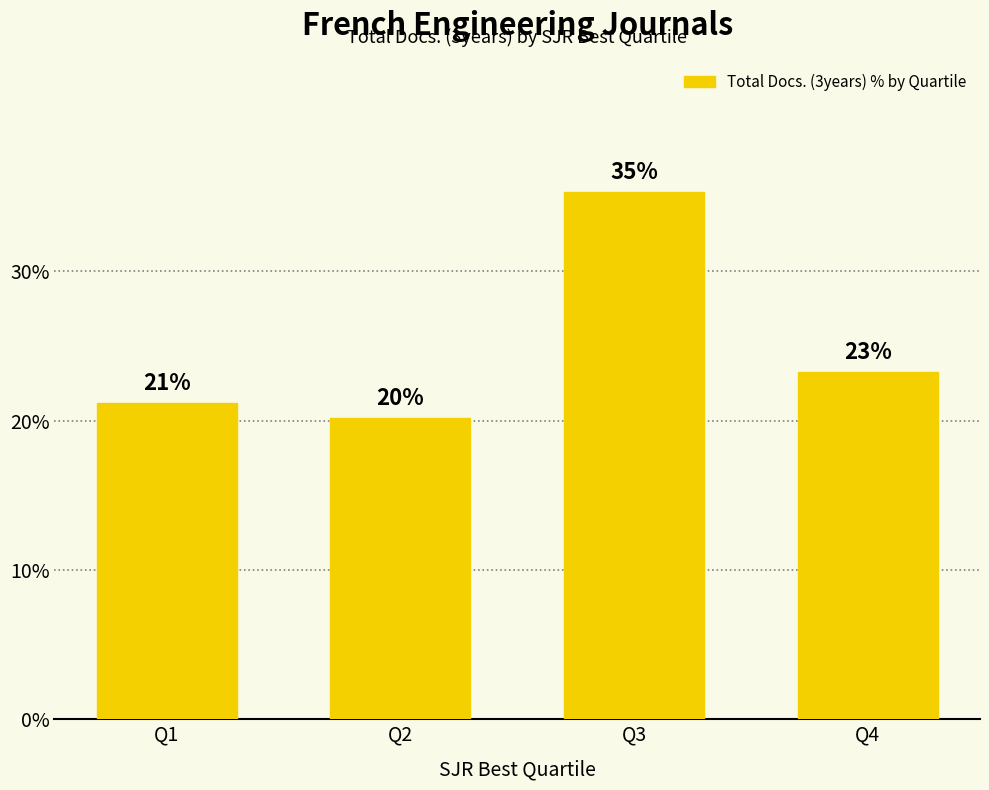

How many bars are there in total?

4